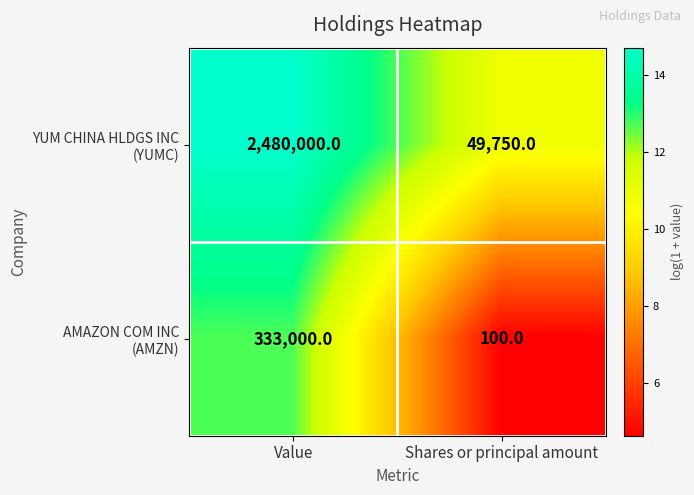

At which category is the sum across all series the highest?

Value